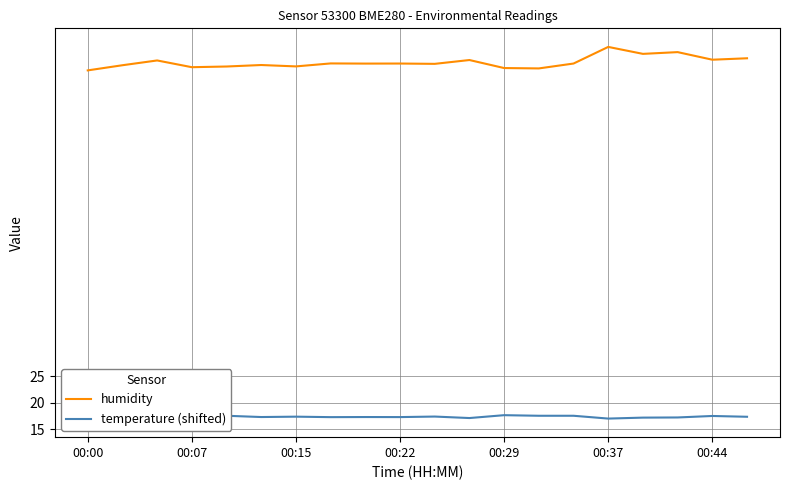

Rank the series by their average value, from lowest to highest.

temperature (shifted), humidity